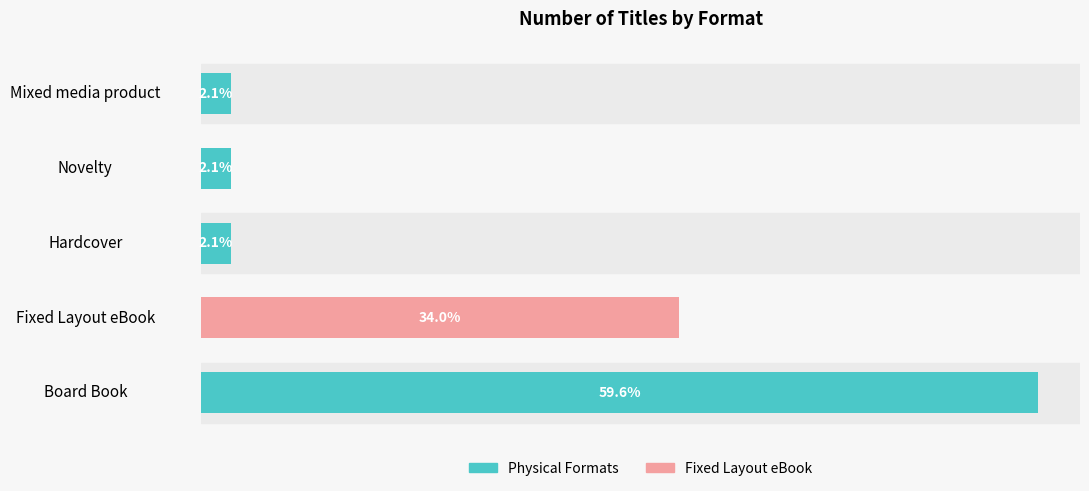

The value at Mixed media product is 1. True or false?

False